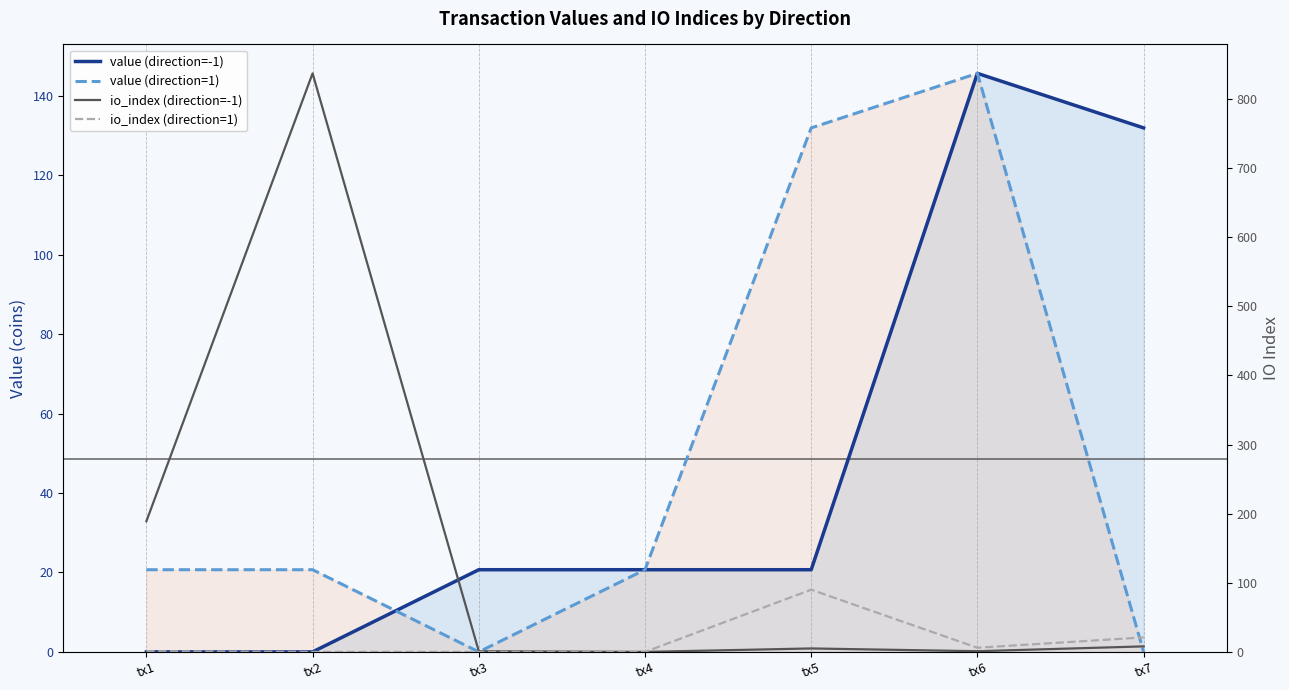

How many data points in io_index (direction=-1) are less than 5?

3